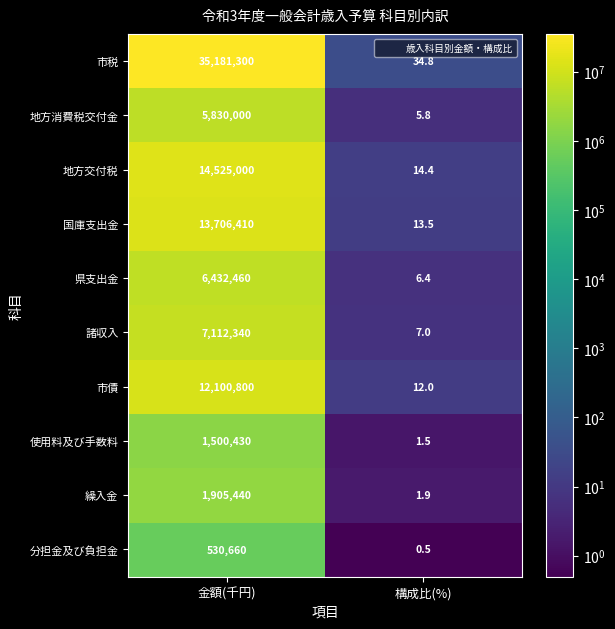

Count the number of data series in this chart.

10